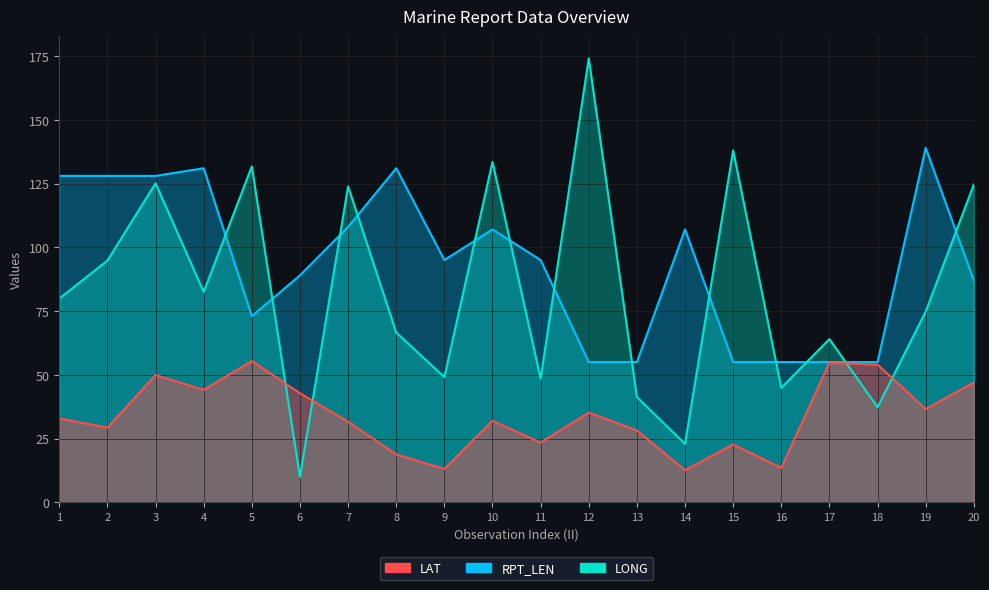

Rank the series by their maximum value, from highest to lowest.

LONG, RPT_LEN, LAT